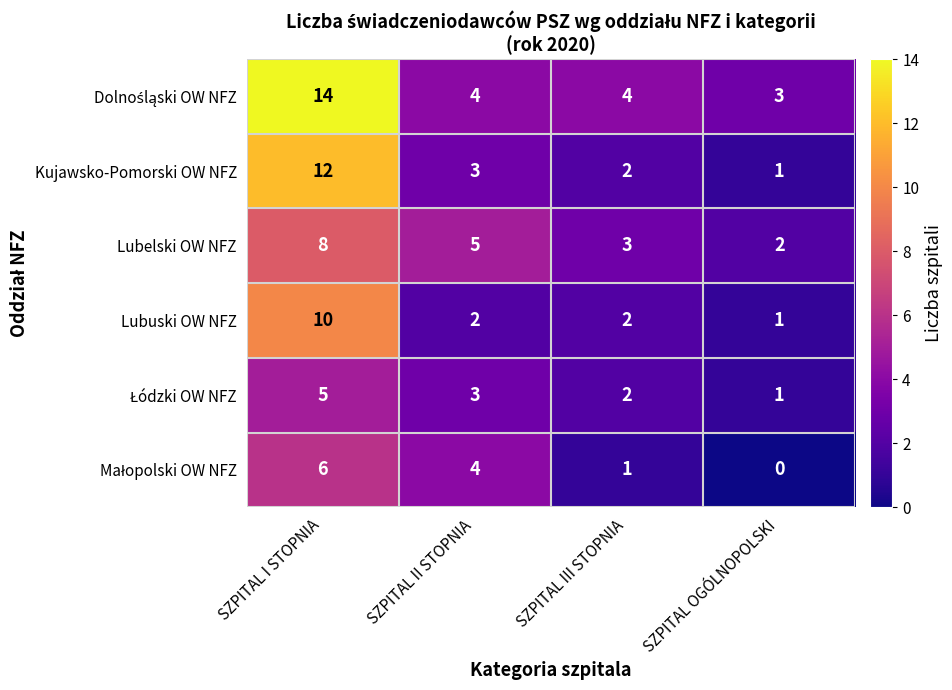

How many series are shown in this chart?

6